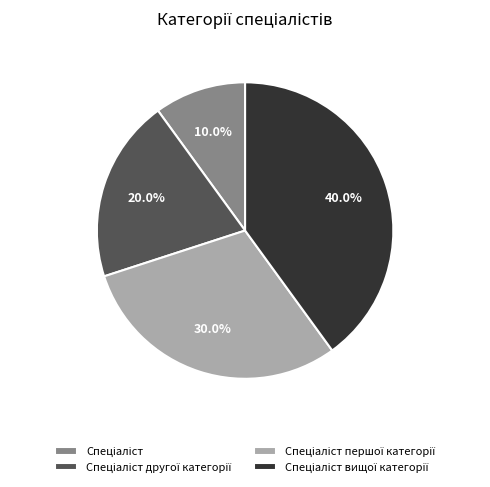

Does any single category account for the majority?

No